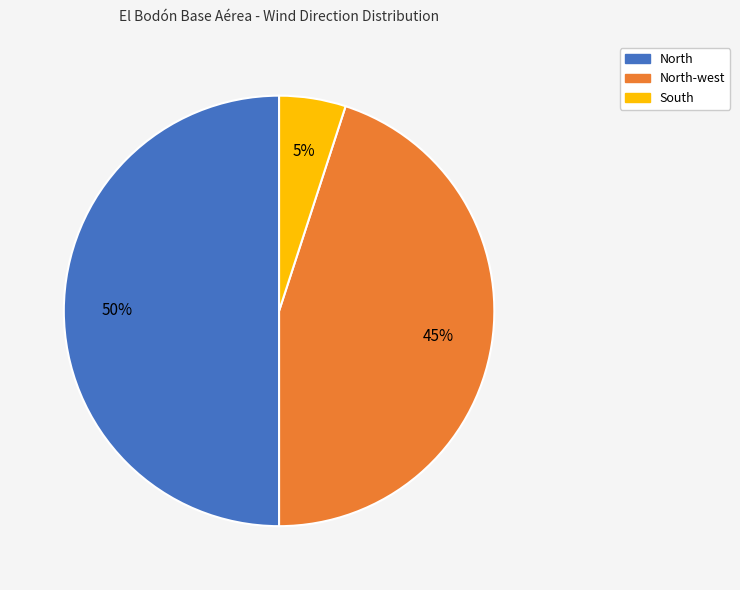

Rank the categories by value from lowest to highest.

South, North-west, North